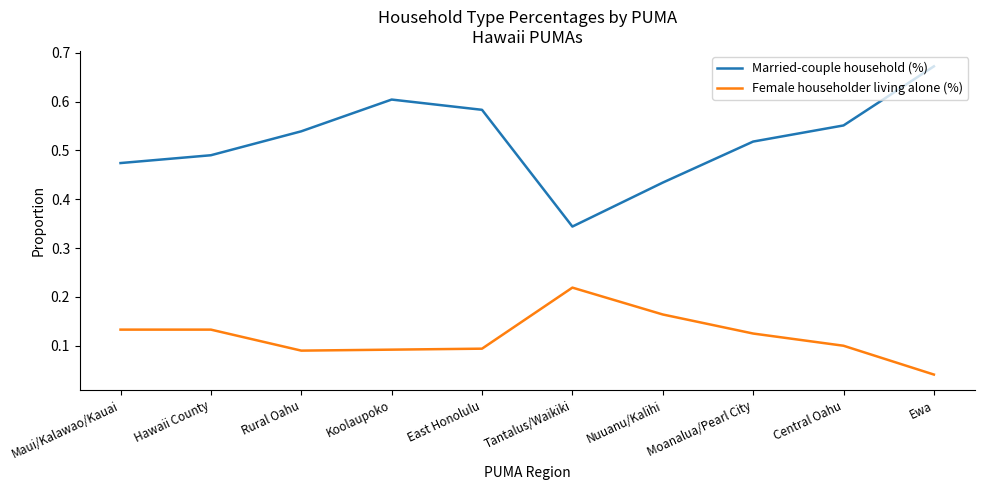

Rank the series by their average value, from lowest to highest.

Female householder living alone (%), Married-couple household (%)